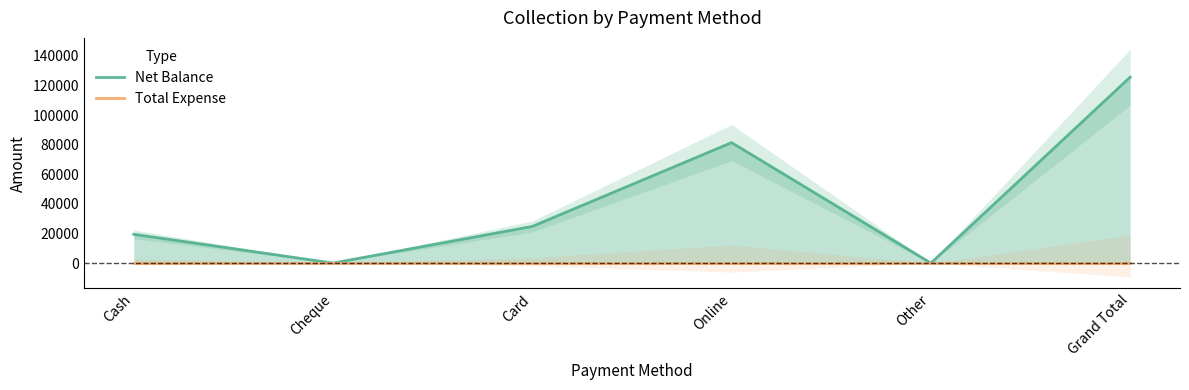

Between Cheque and Grand Total, which series saw the biggest shift?

Net Balance